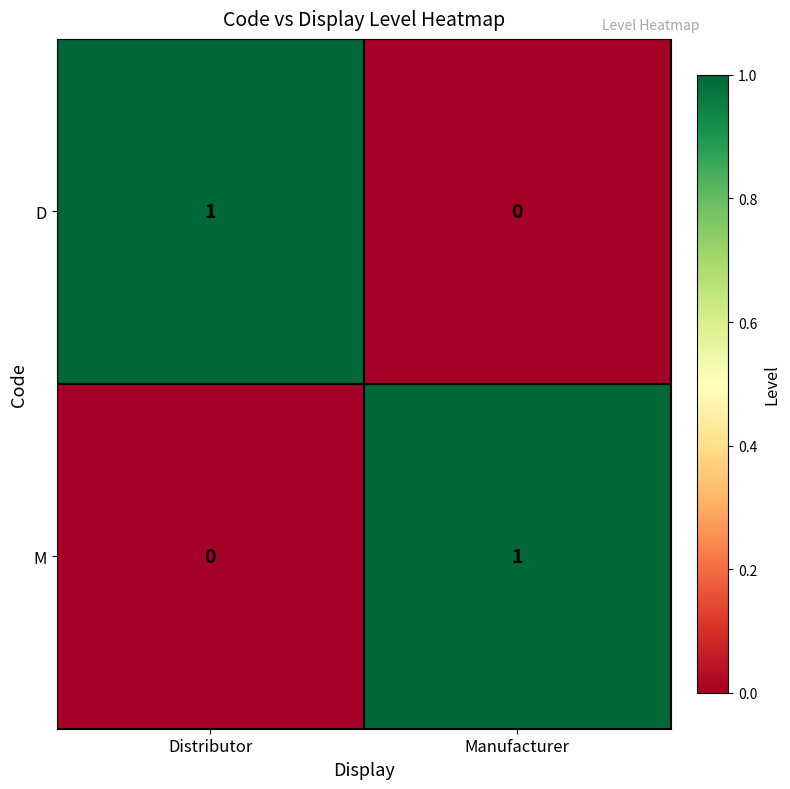

Which category has the highest value in the D series?

Distributor